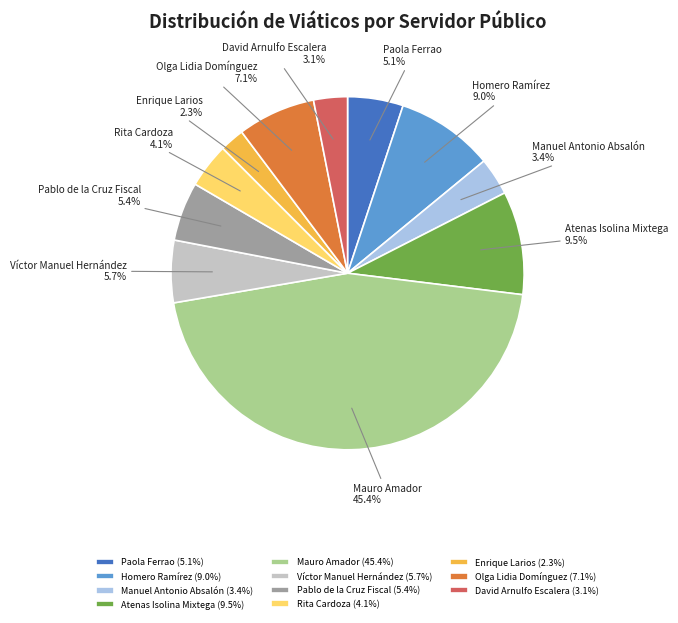

What is the smallest slice in the pie chart?

Enrique Larios